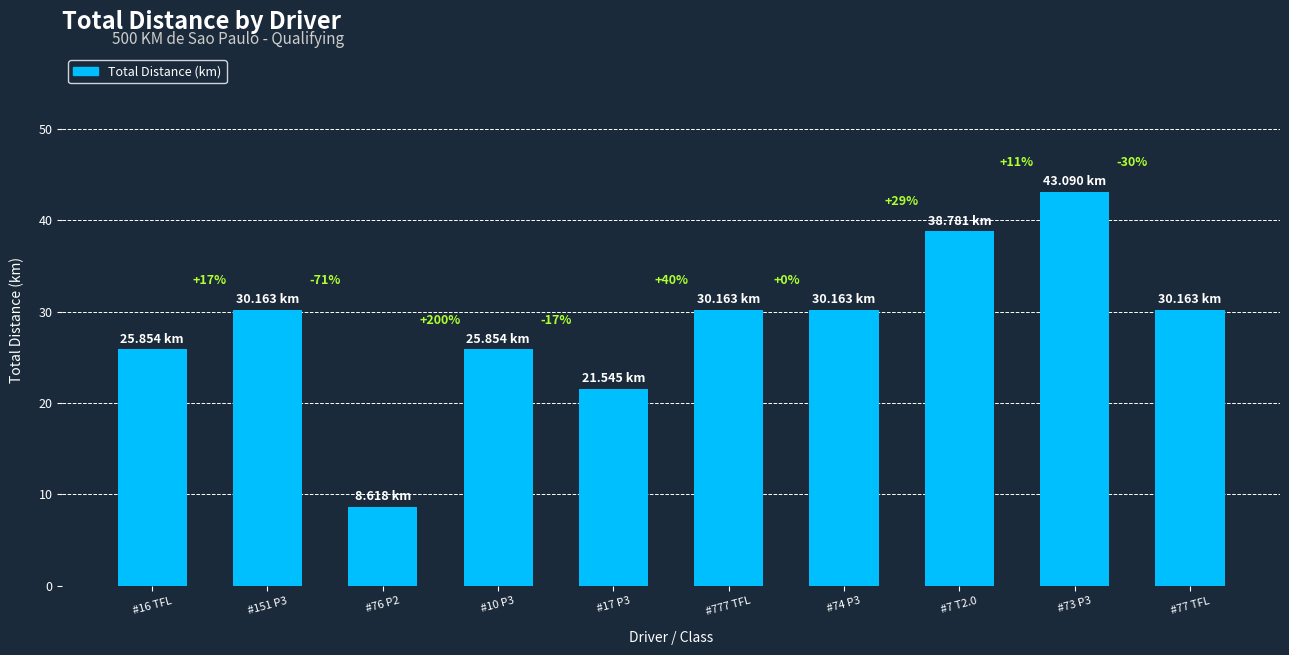

What is the average value?

28.4